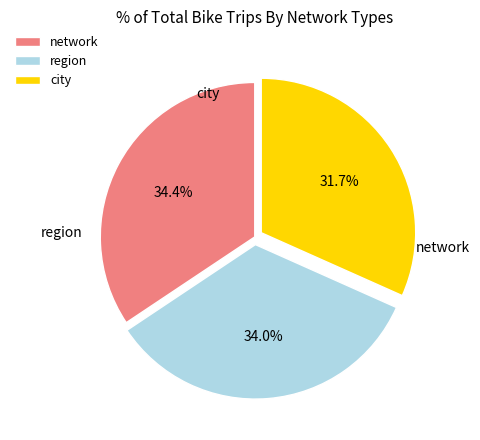

How many slices are in this pie chart?

3